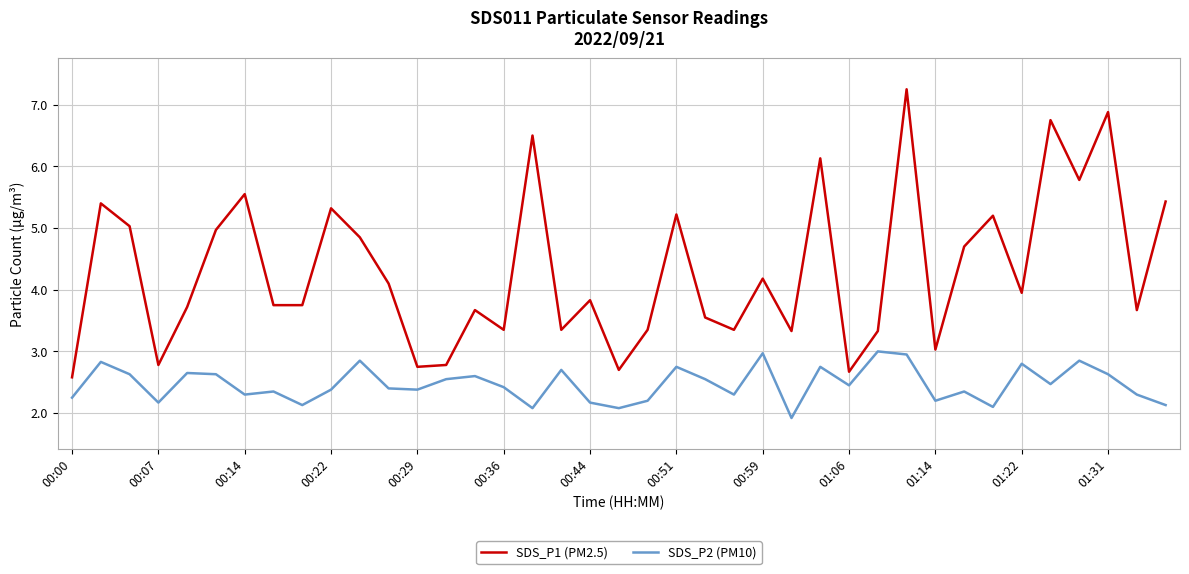

List the series in order of their overall mean, lowest first.

SDS_P2 (PM10), SDS_P1 (PM2.5)